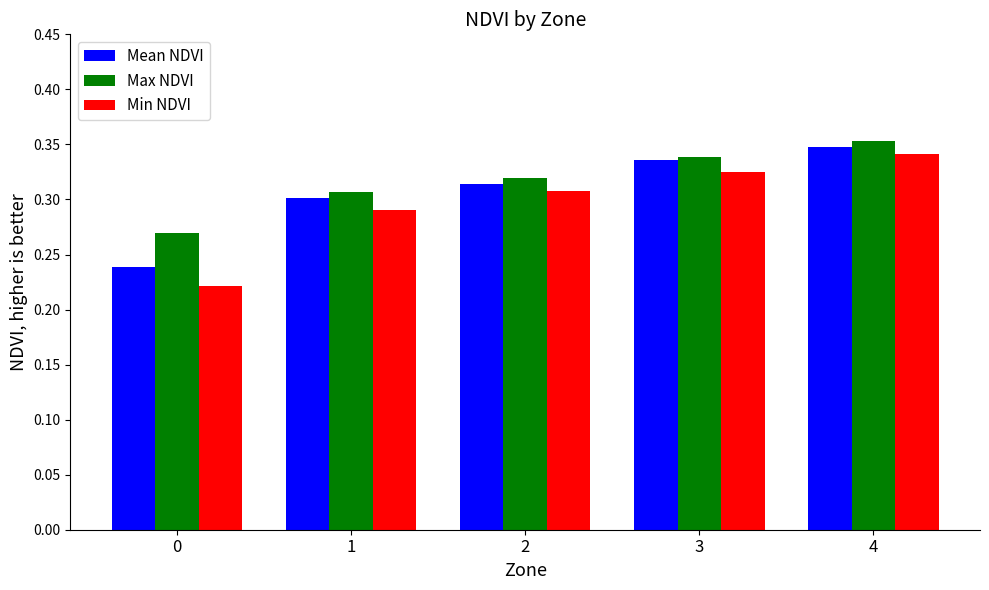

How many Min NDVI values are between 0 and 1?

5